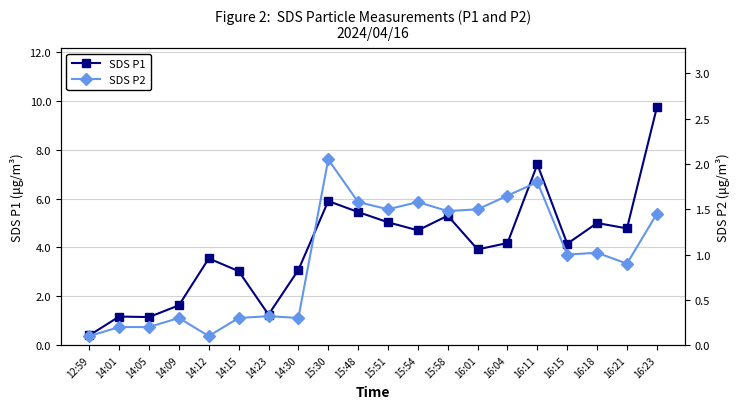

The SDS P2 series shows 1.5 at 16:01. True or false?

True